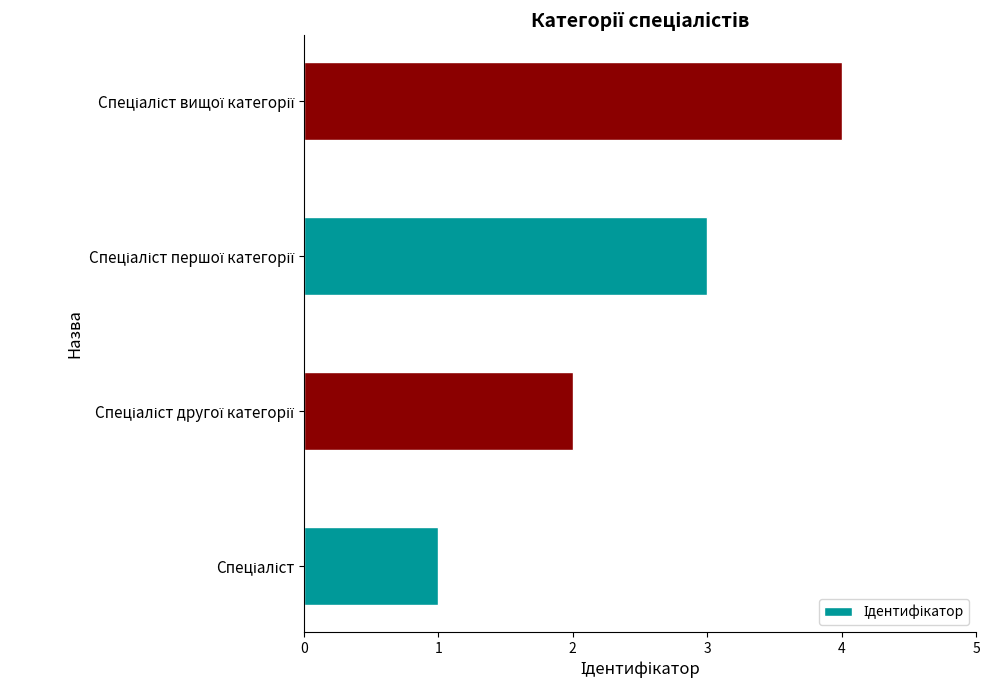

What is the greatest value displayed?

4